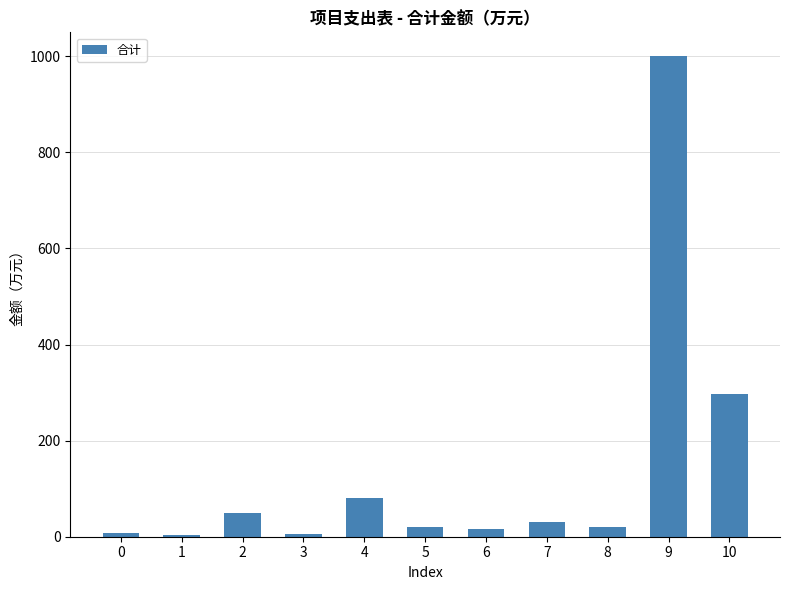

How many data points does each series have?

11